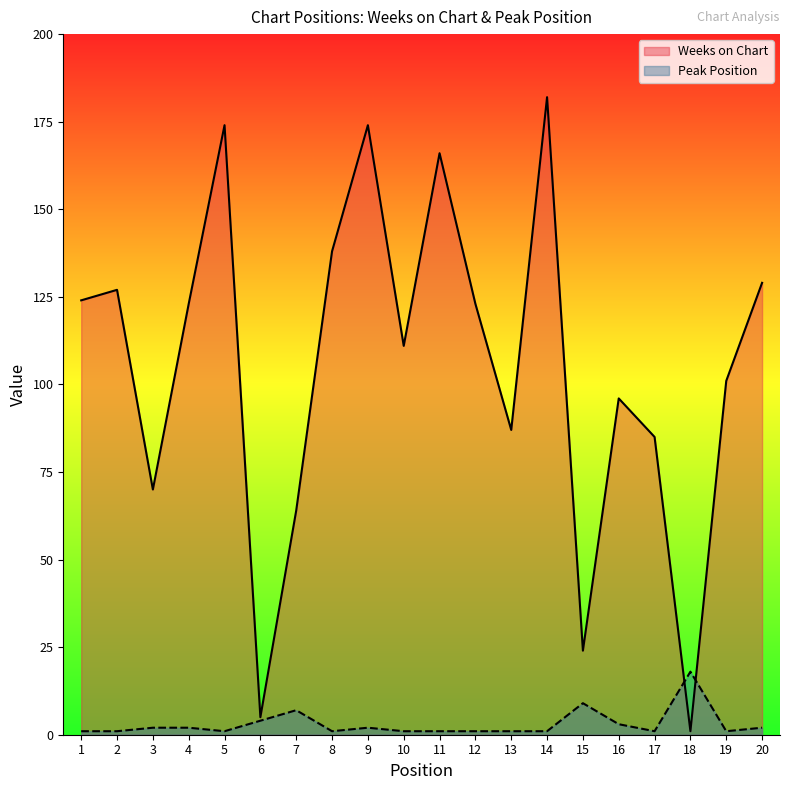

How many data points does each series have?

20